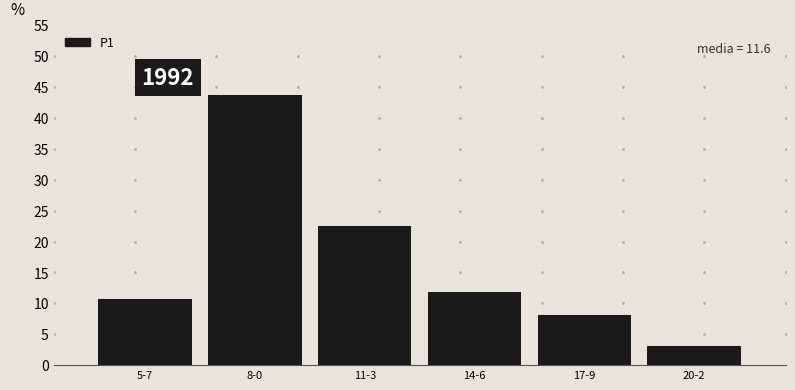

Reading left to right, list all the values displayed in this chart.

10.6	43.8	22.5	11.9	8.1	3.1